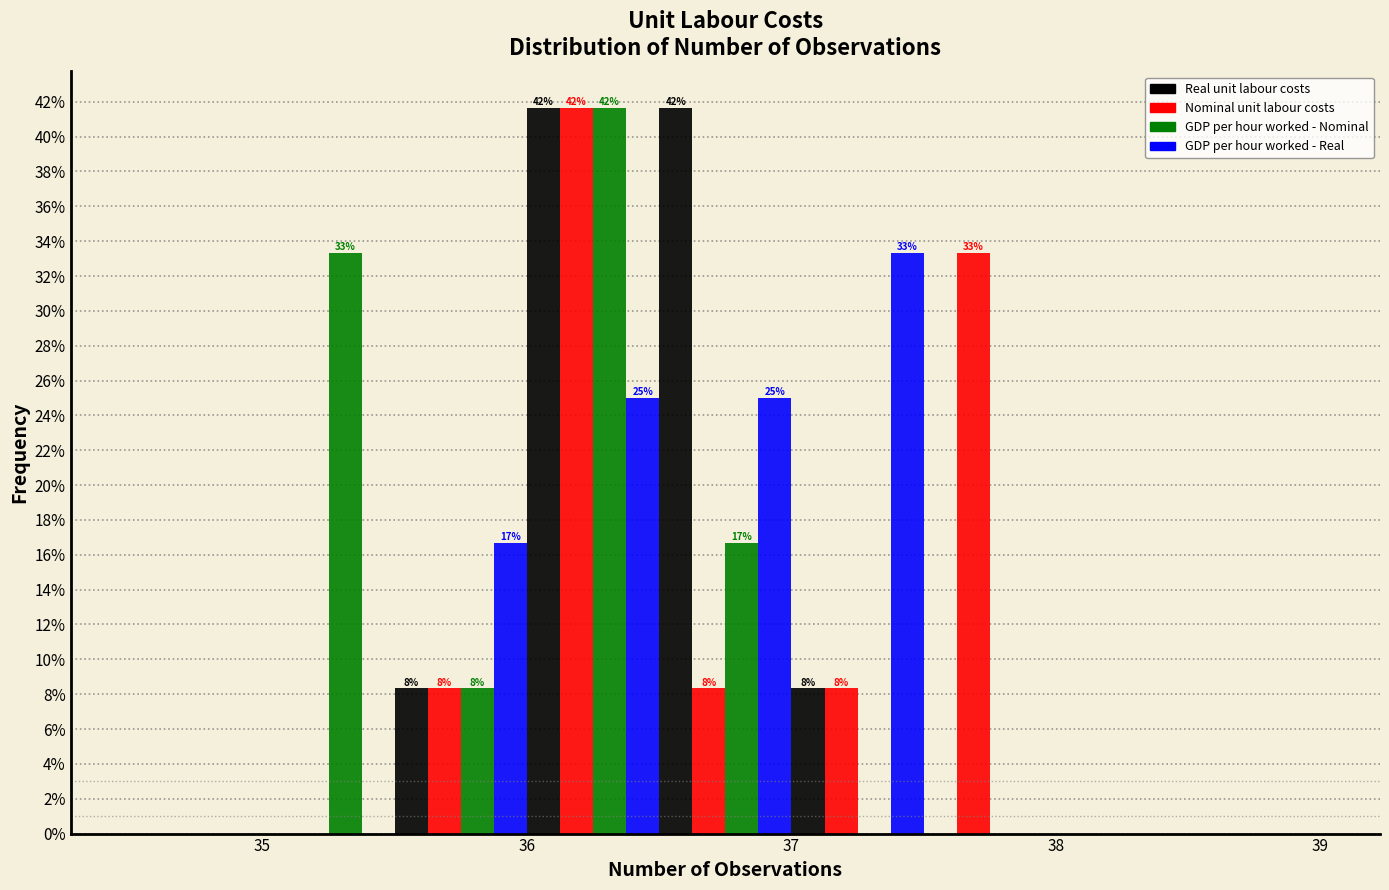

In the GDP per hour worked - Nominal series, which range on the x-axis has the tallest bar?

36.0 to 36.5